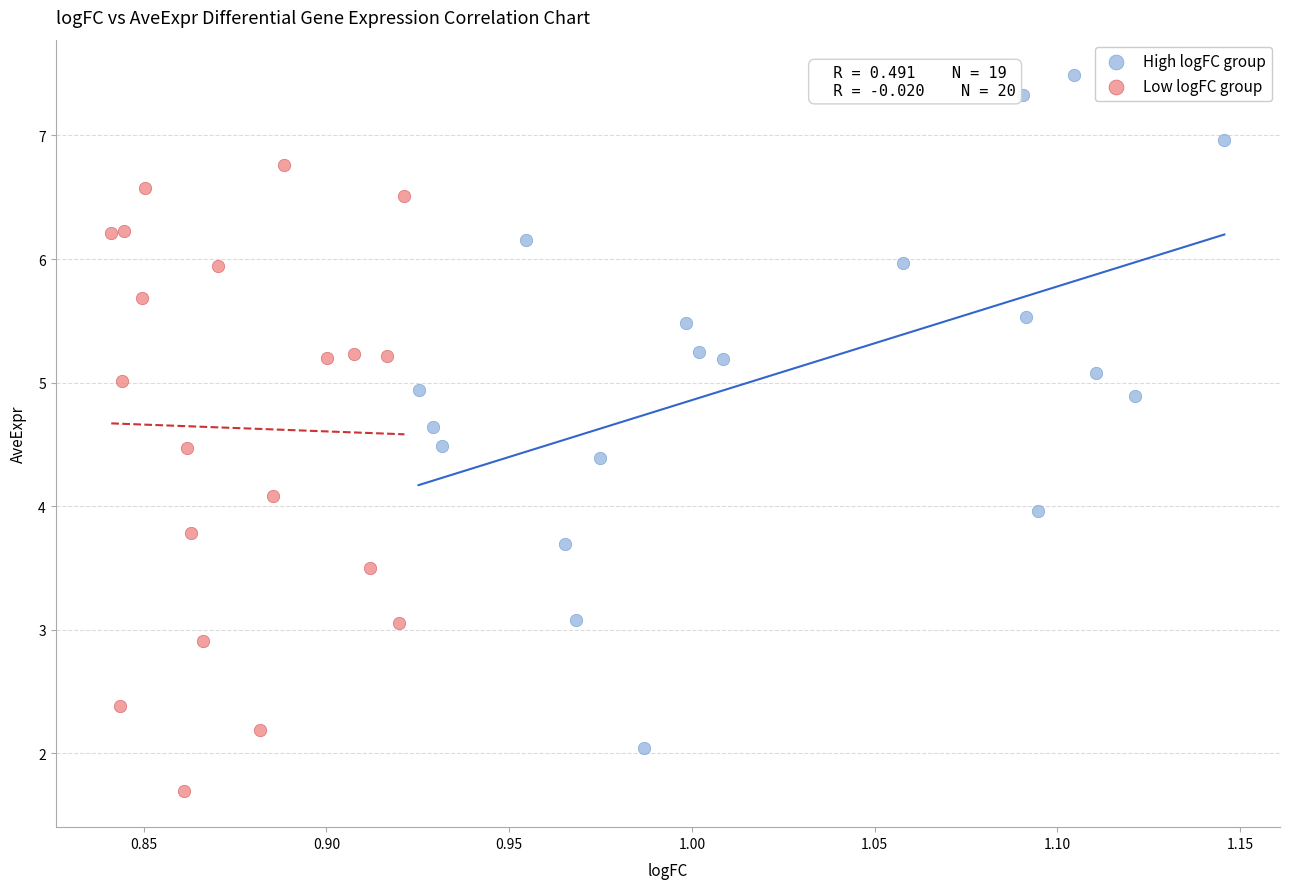

Which series contains the lowest Y value?

Low logFC group